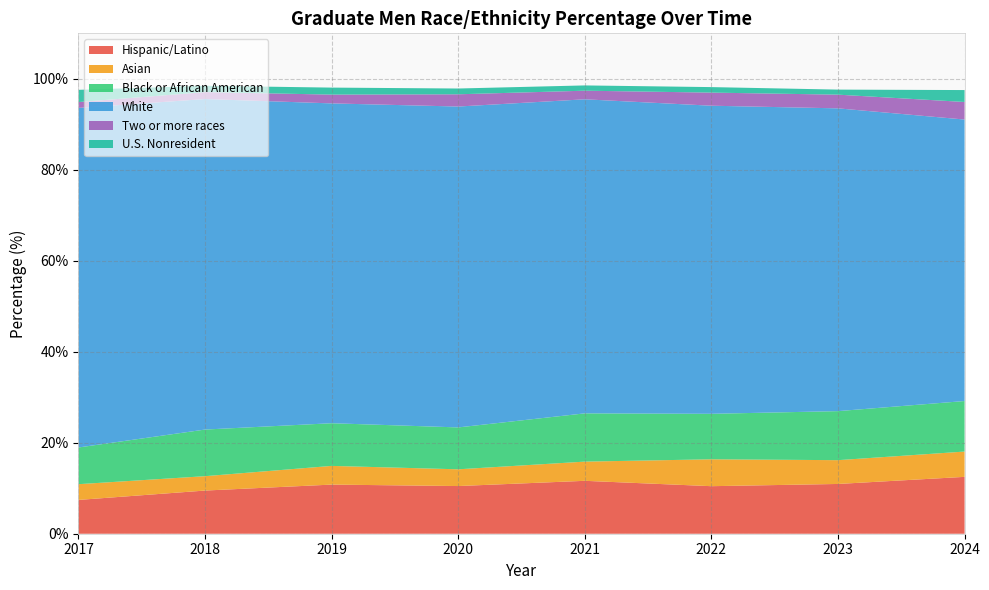

Reading left to right, list all the values displayed in this chart.

Hispanic/Latino: 2017=7.4	2018=9.5	2019=10.8	2020=10.5	2021=11.6	2022=10.4	2023=10.9	2024=12.5
Asian: 2017=3.5	2018=3.2	2019=4.1	2020=3.7	2021=4.2	2022=5.9	2023=5.2	2024=5.6
Black or African American: 2017=8.1	2018=10.2	2019=9.4	2020=9.2	2021=10.6	2022=10.0	2023=10.8	2024=11.1
White: 2017=74.7	2018=72.7	2019=70.3	2020=70.5	2021=69.0	2022=67.7	2023=66.6	2024=61.9
Two or more races: 2017=1.3	2018=1.5	2019=1.9	2020=2.7	2021=1.9	2022=2.9	2023=3.0	2024=3.9
U.S. Nonresident: 2017=2.7	2018=1.4	2019=1.5	2020=1.3	2021=1.2	2022=1.2	2023=1.1	2024=2.6